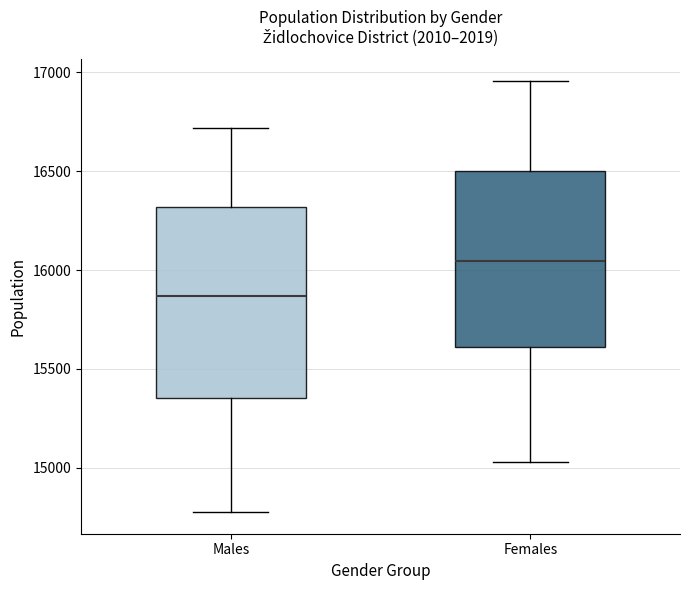

Reading left to right, read every box against the y-axis: the position of its median line, the range the box covers, and the ends of its whiskers. The values are not printed on the chart, so give them approximately, as read against the axis.

Males: median 15850, box 15350 to 16300, whiskers 14800 to 16700
Females: median 16050, box 15600 to 16500, whiskers 15050 to 16950